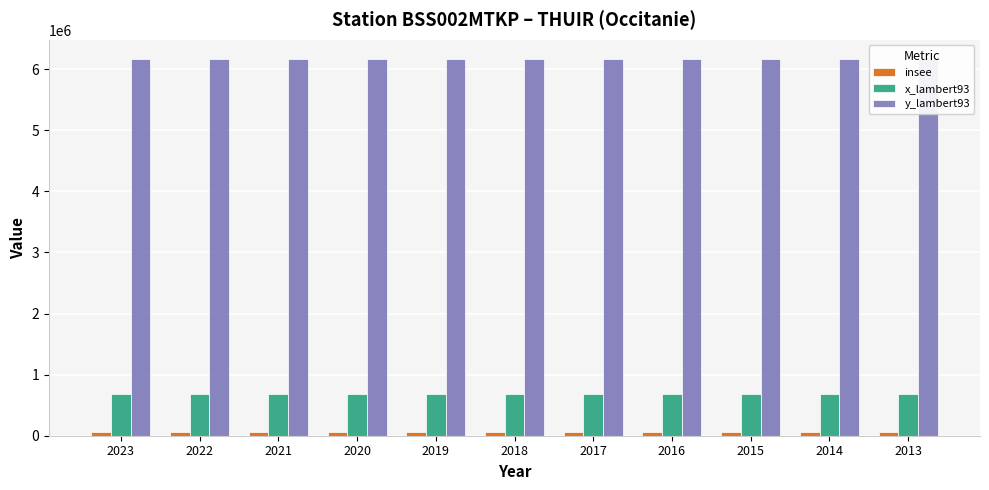

What is the greatest value displayed?

6173255